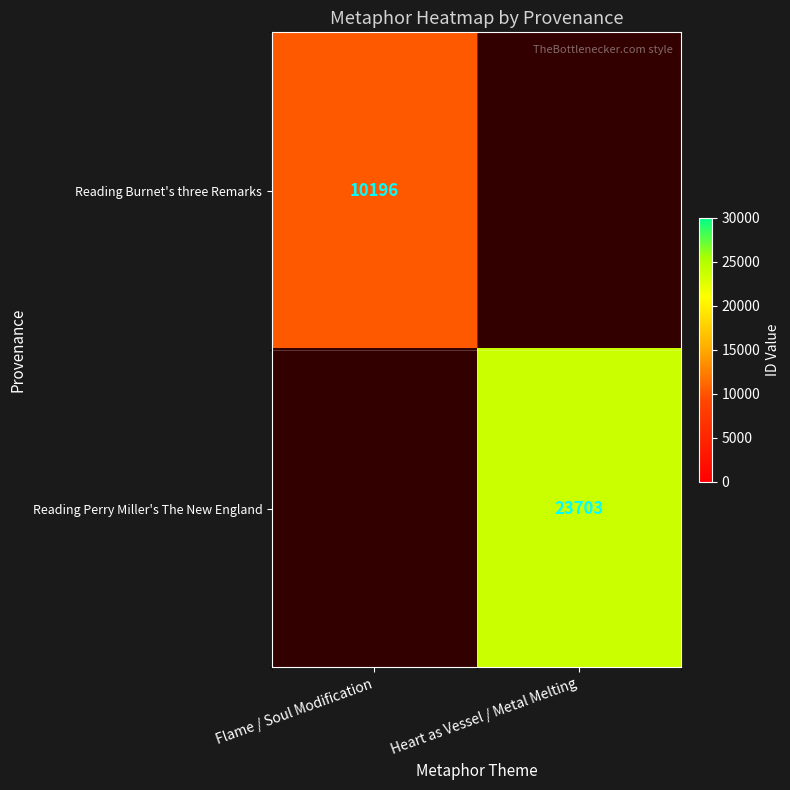

The Reading Perry Miller's The New England series shows 23703 at Heart as Vessel / Metal Melting. True or false?

True